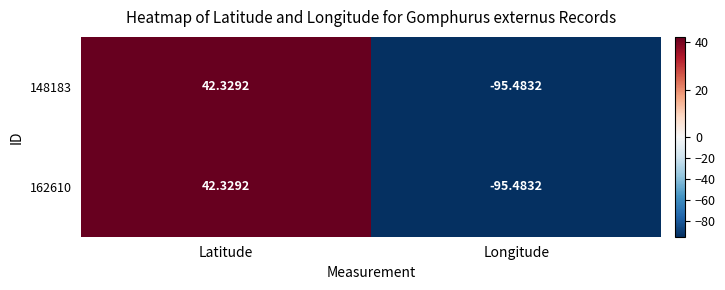

What is the total value across all series at Latitude?

84.7